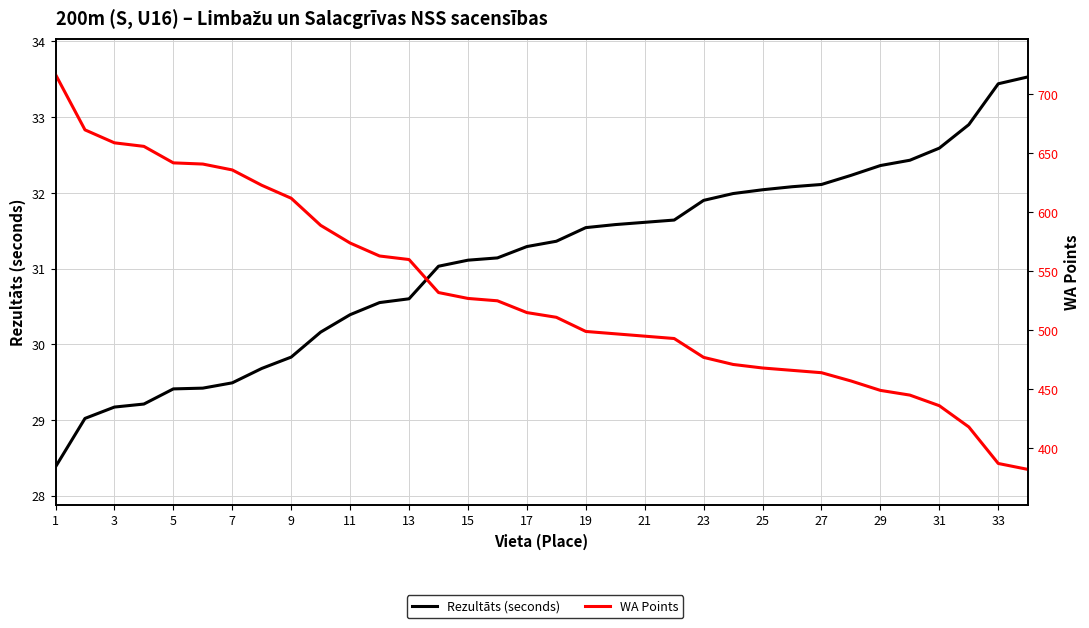

How many lines are shown in the chart?

2